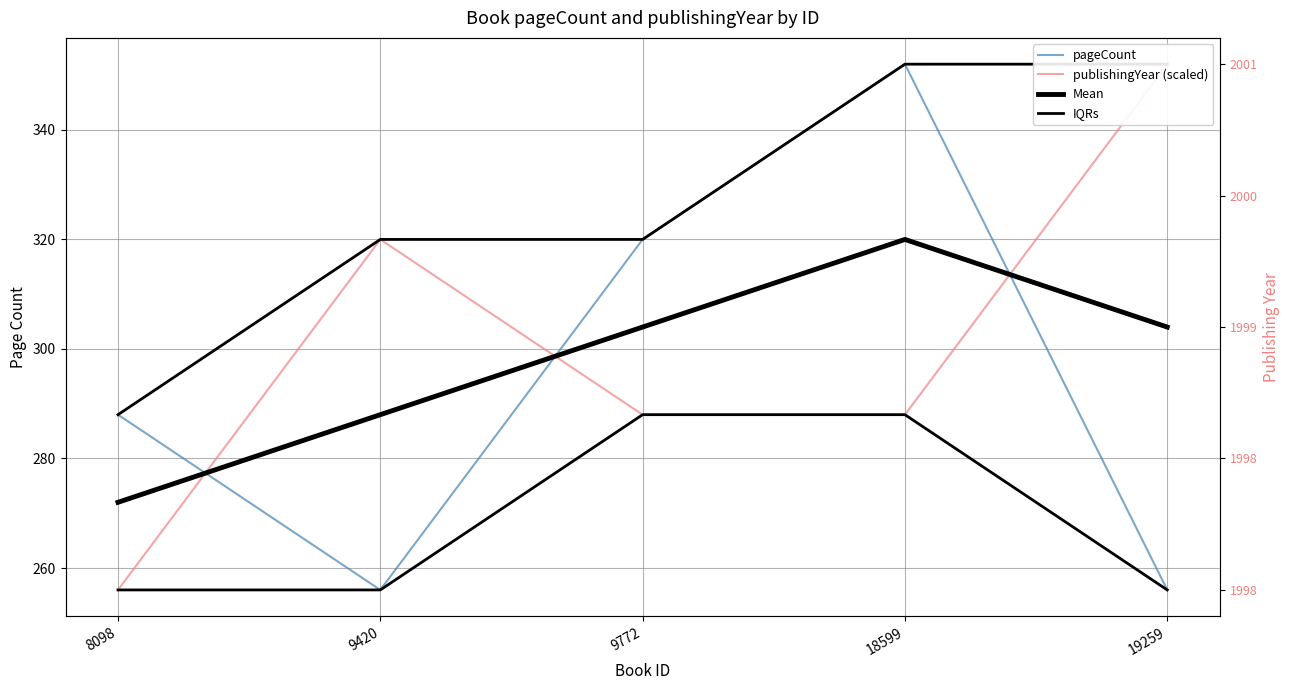

How many lines are shown in the chart?

4